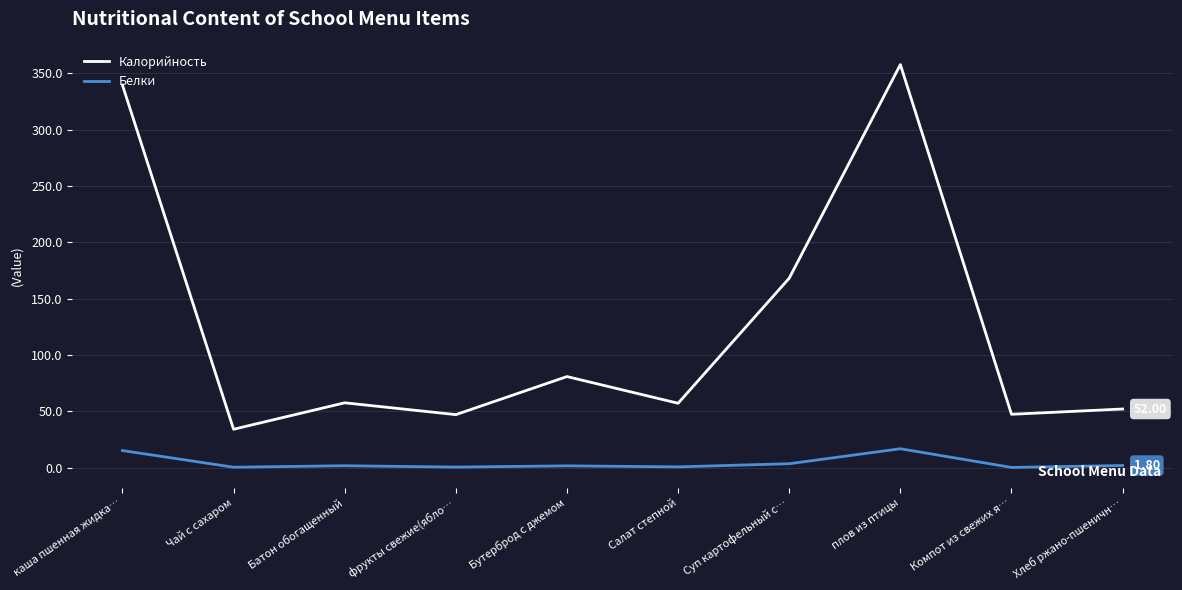

Where is the first local minimum for Калорийность?

Чай с сахаром